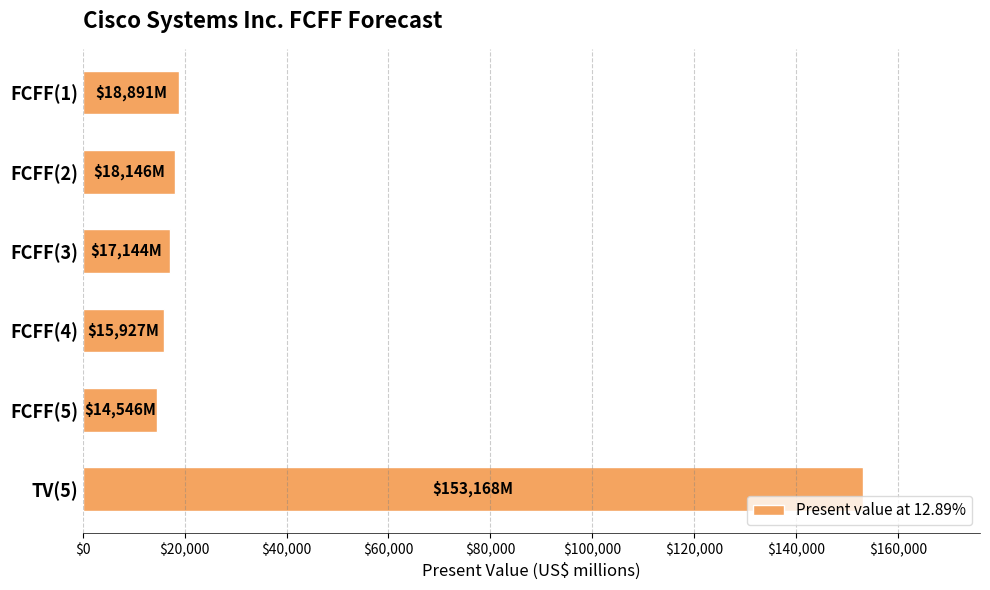

Reading bottom to top, what are all the values shown in this chart?

TV(5)=153168	FCFF(5)=14546	FCFF(4)=15927	FCFF(3)=17144	FCFF(2)=18146	FCFF(1)=18891